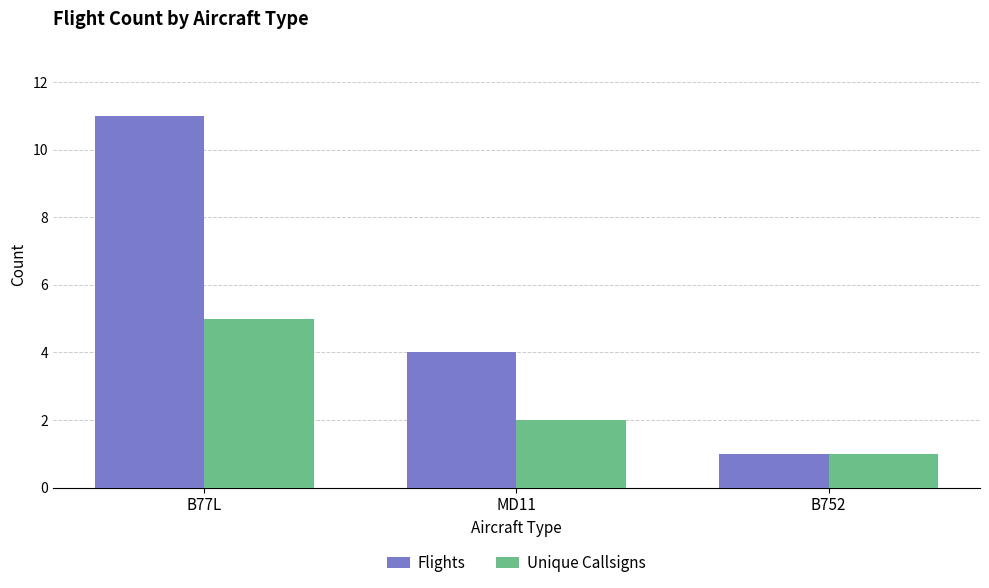

What is the difference between the maximum and minimum values in the Flights series?

10